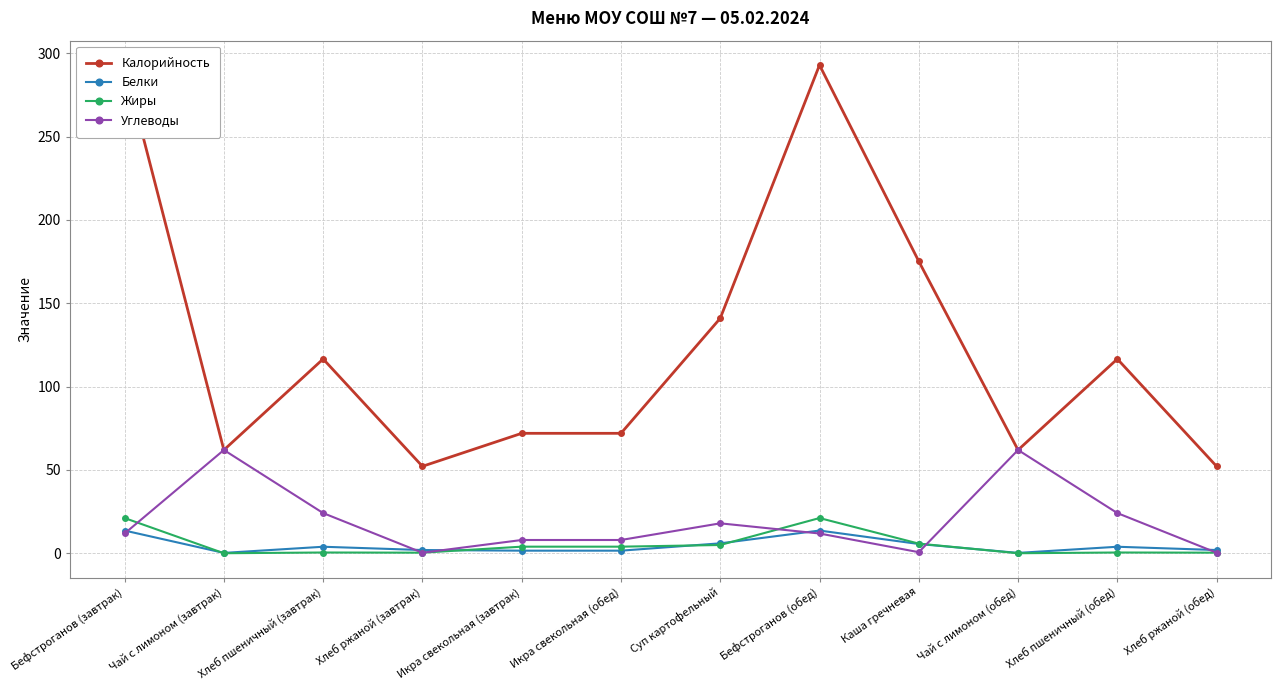

The Жиры series shows 0.1 at Чай с лимоном (завтрак). True or false?

True